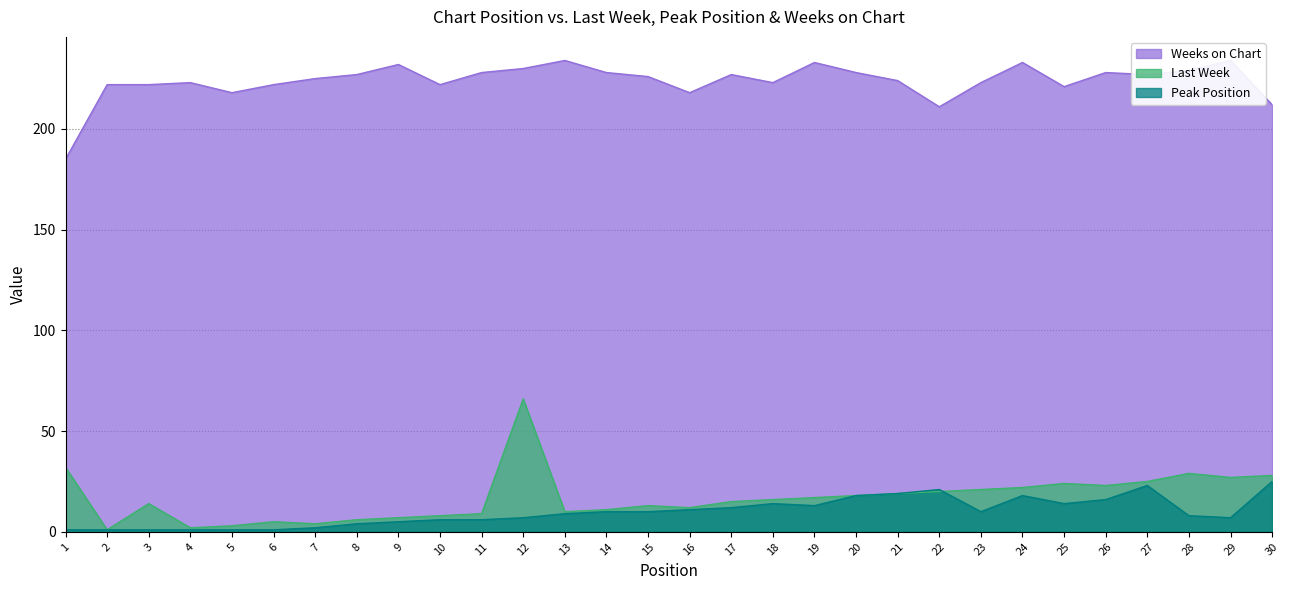

Does the chart display data point markers on the line(s)?

No